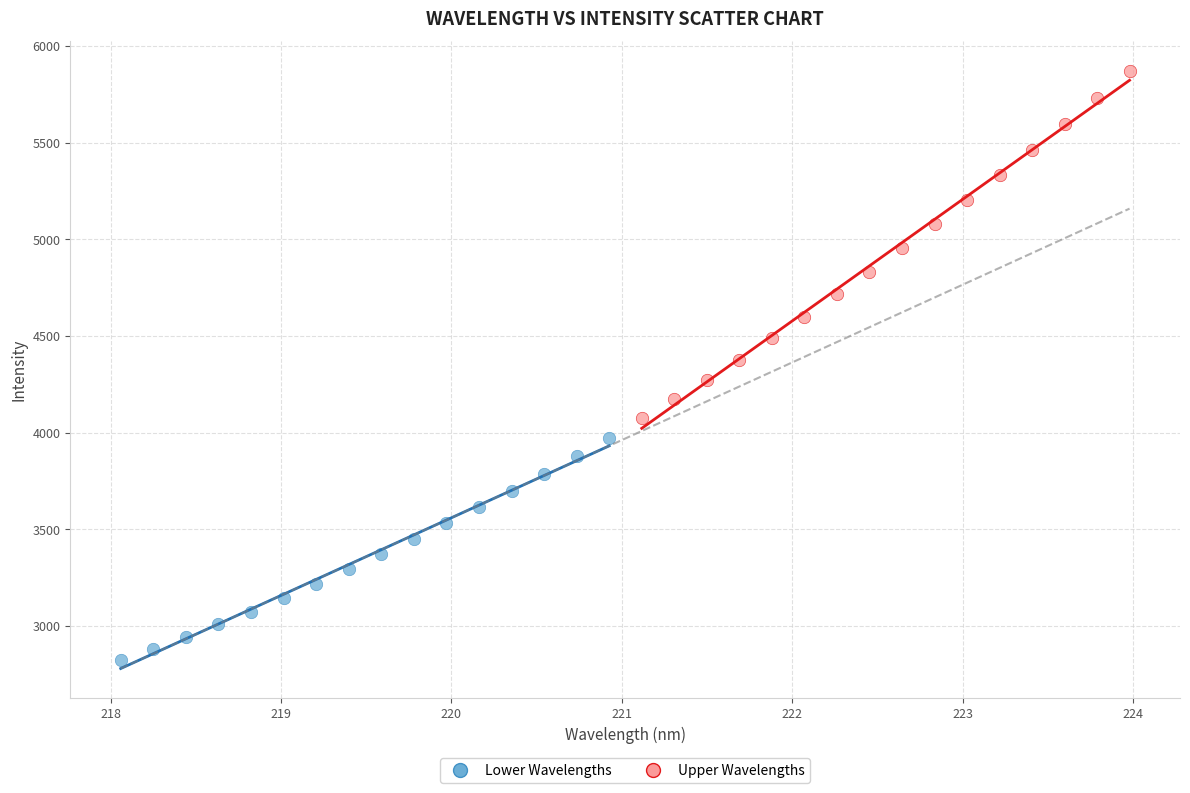

Which series reaches the maximum Y coordinate?

Upper Wavelengths